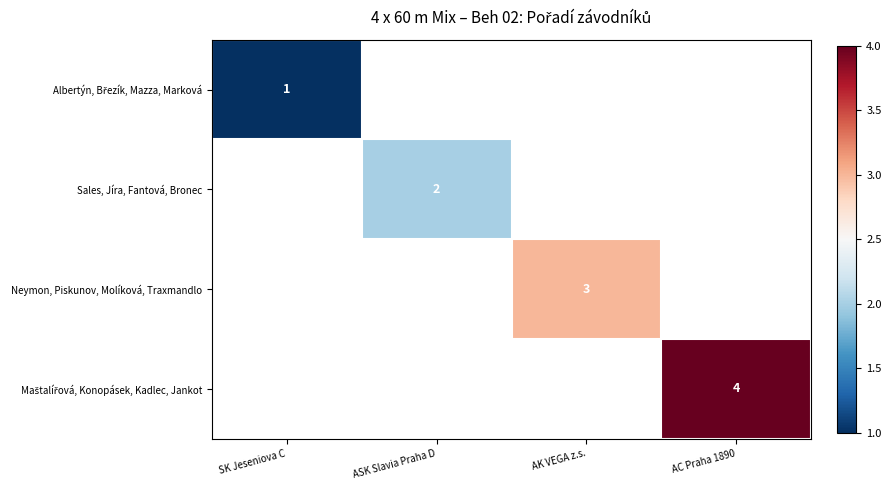

How many data points does each series have?

4